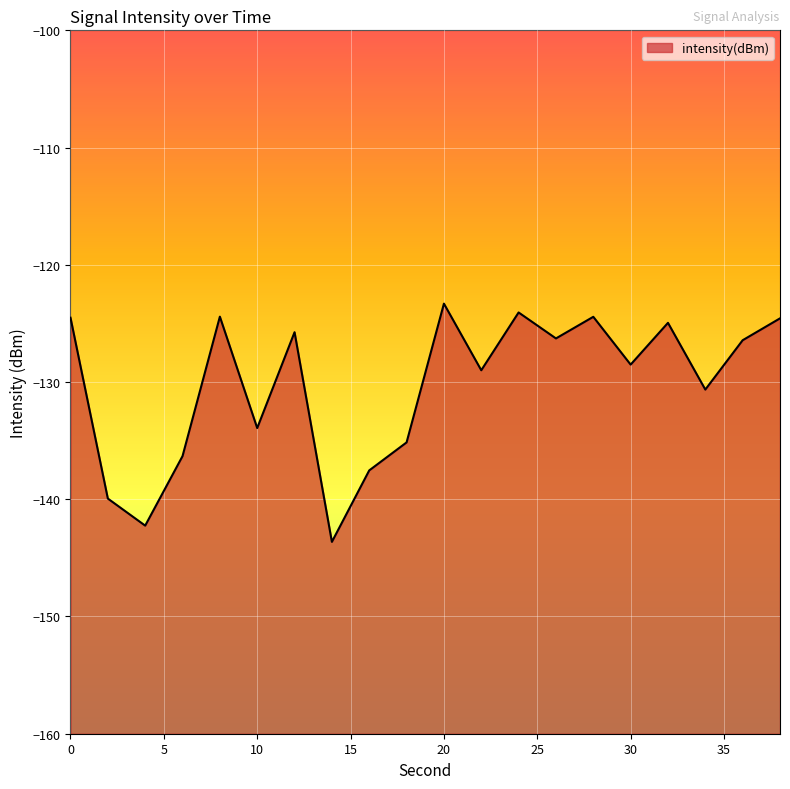

How many values are below -126?

12